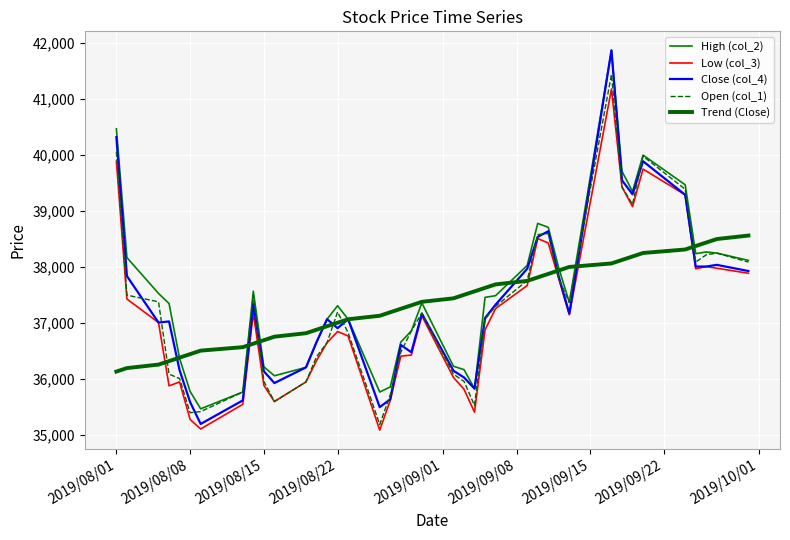

How many lines are shown in the chart?

5